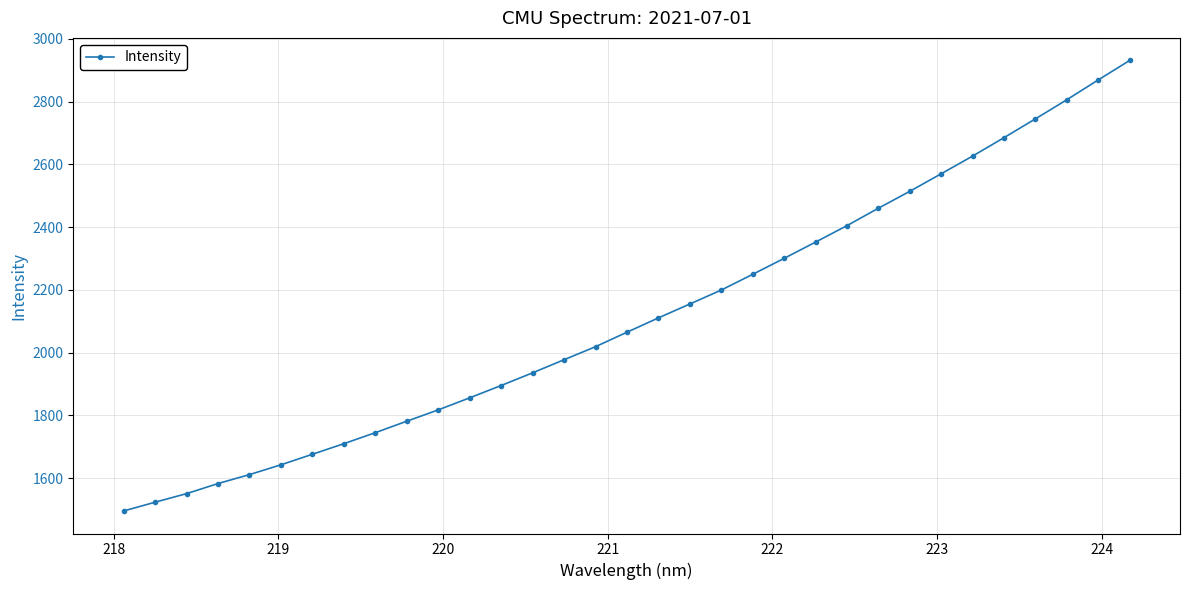

Reading left to right, what are all the values shown in this chart?

1495.3	1523.2	1550.6	1582.7	1611.3	1642.5	1676.1	1709.9	1745.0	1781.5	1817.6	1856.1	1895.3	1935.7	1977.5	2019.0	2065.1	2110.8	2155.1	2199.5	2249.8	2300.6	2352.5	2404.9	2460.5	2514.4	2570.4	2626.7	2685.5	2745.4	2806.3	2869.5	2931.5